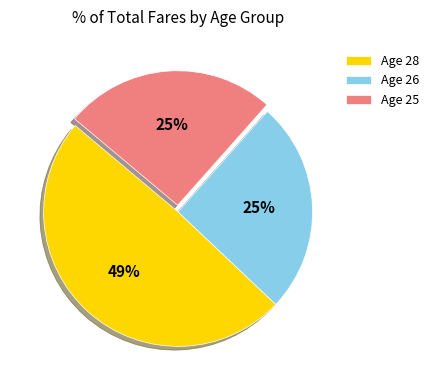

Is it true that Age 28 is 44% of the pie?

False